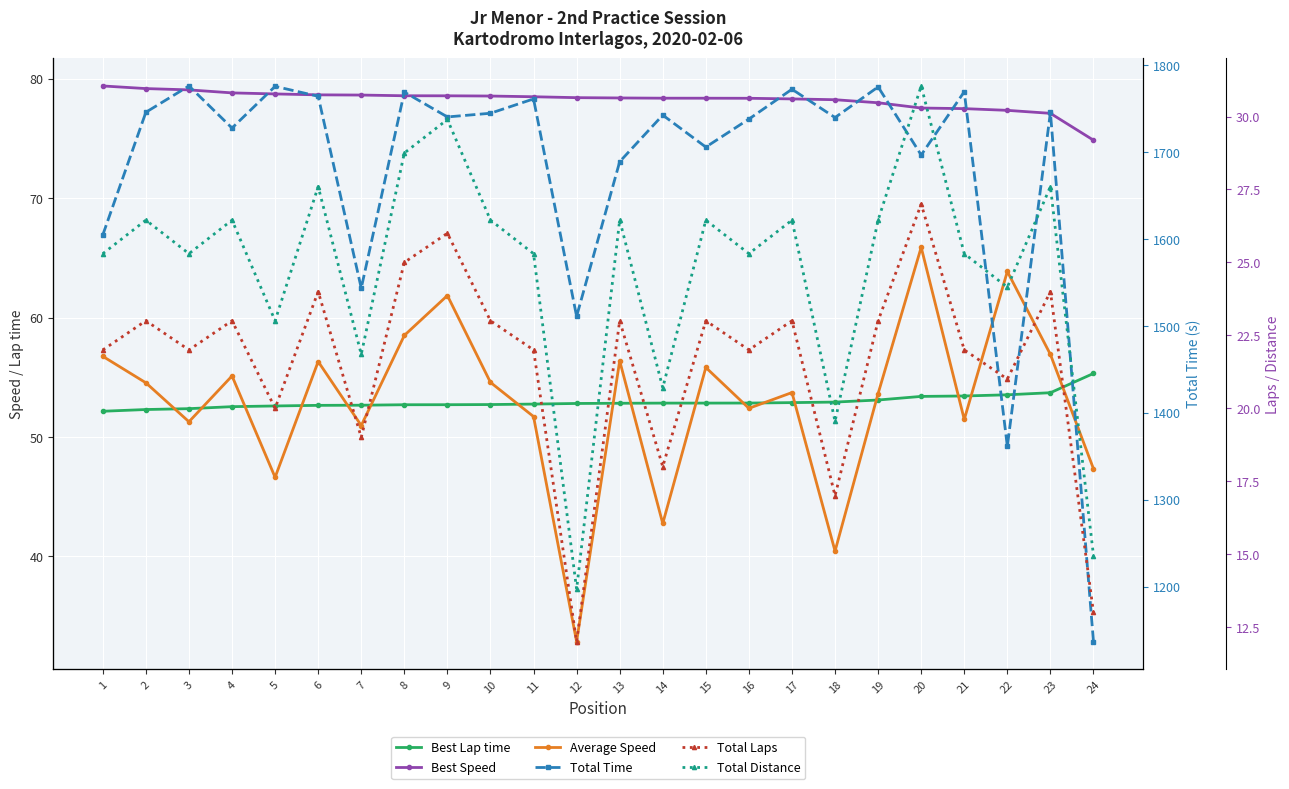

Where is the first local minimum for Average Speed?

3